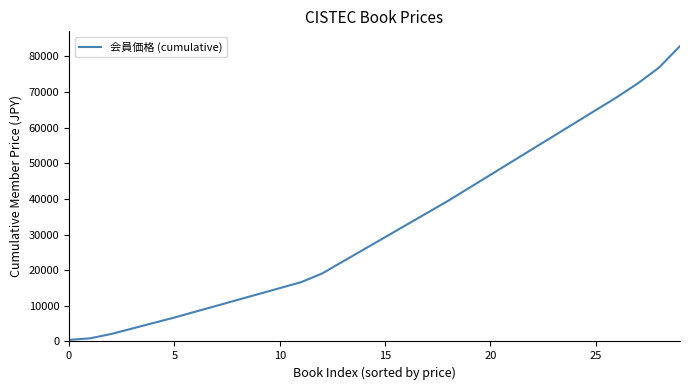

What is the maximum value shown in the chart?

82880